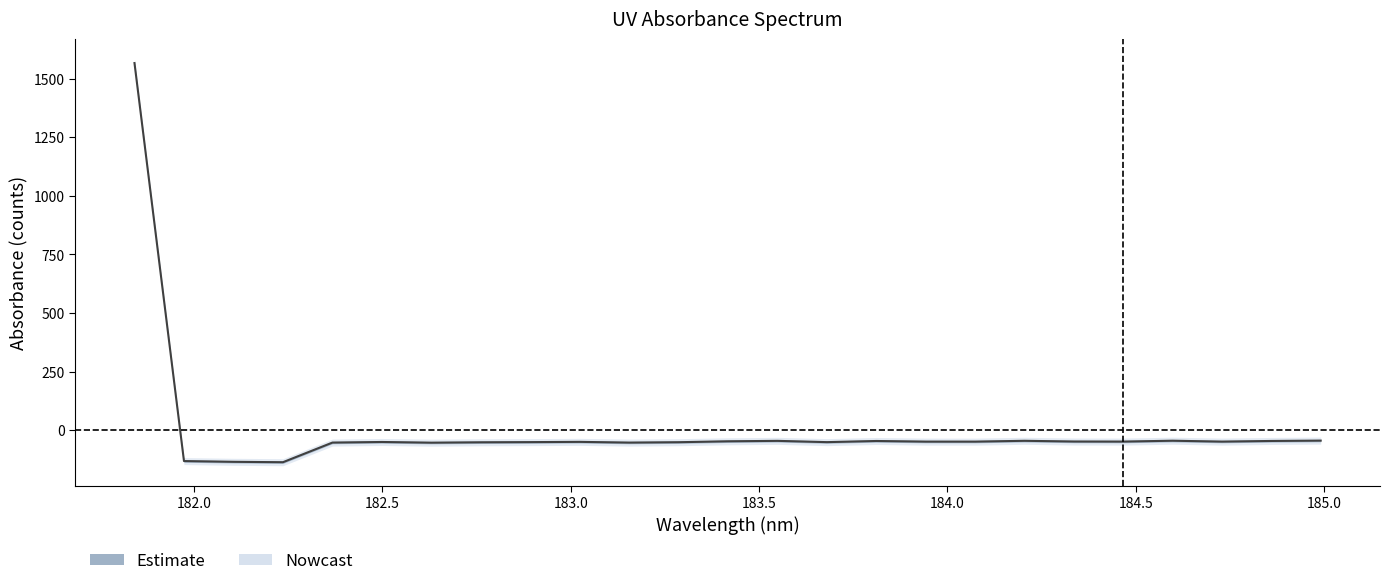

How many points are lower than both their immediate neighbors (excluding endpoints)?

7